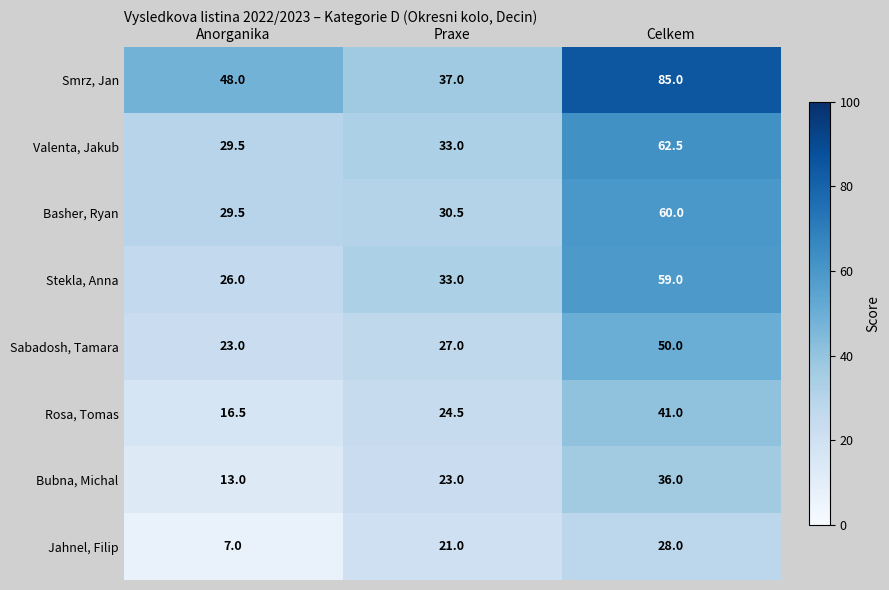

Is it true that Sabadosh, Tamara equals 50.0 at Celkem?

True